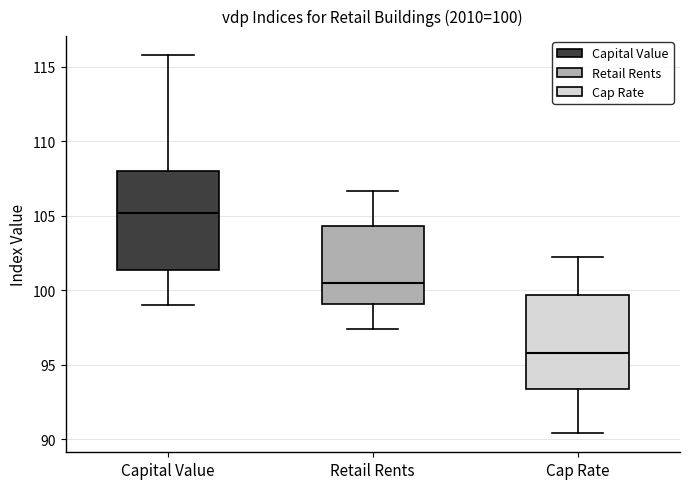

Which box has the highest median line?

Capital Value